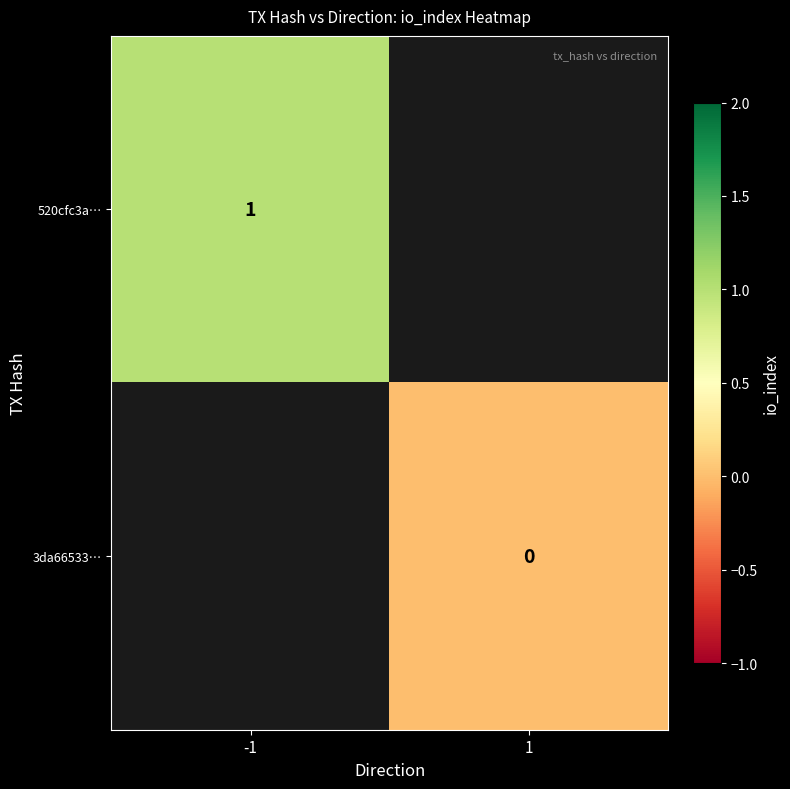

Is it true that 520cfc3a… equals 1 at -1?

True